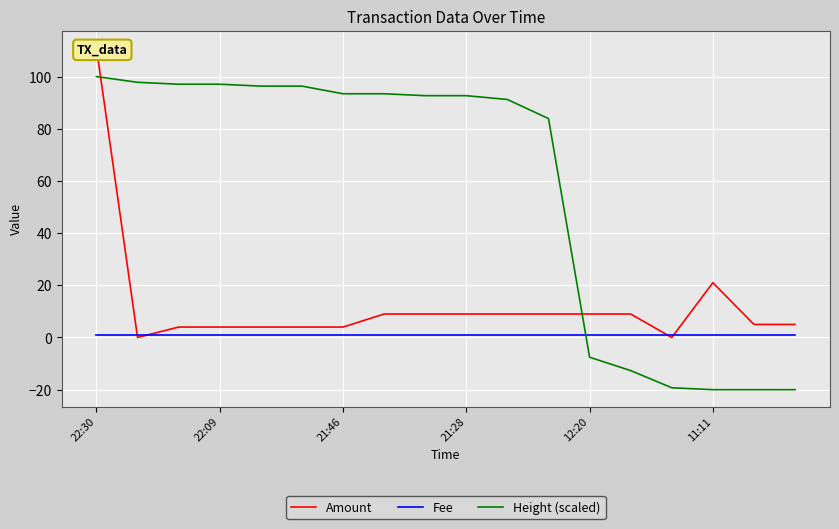

What is the sum of the Fee values at 16 and 17?

2.0